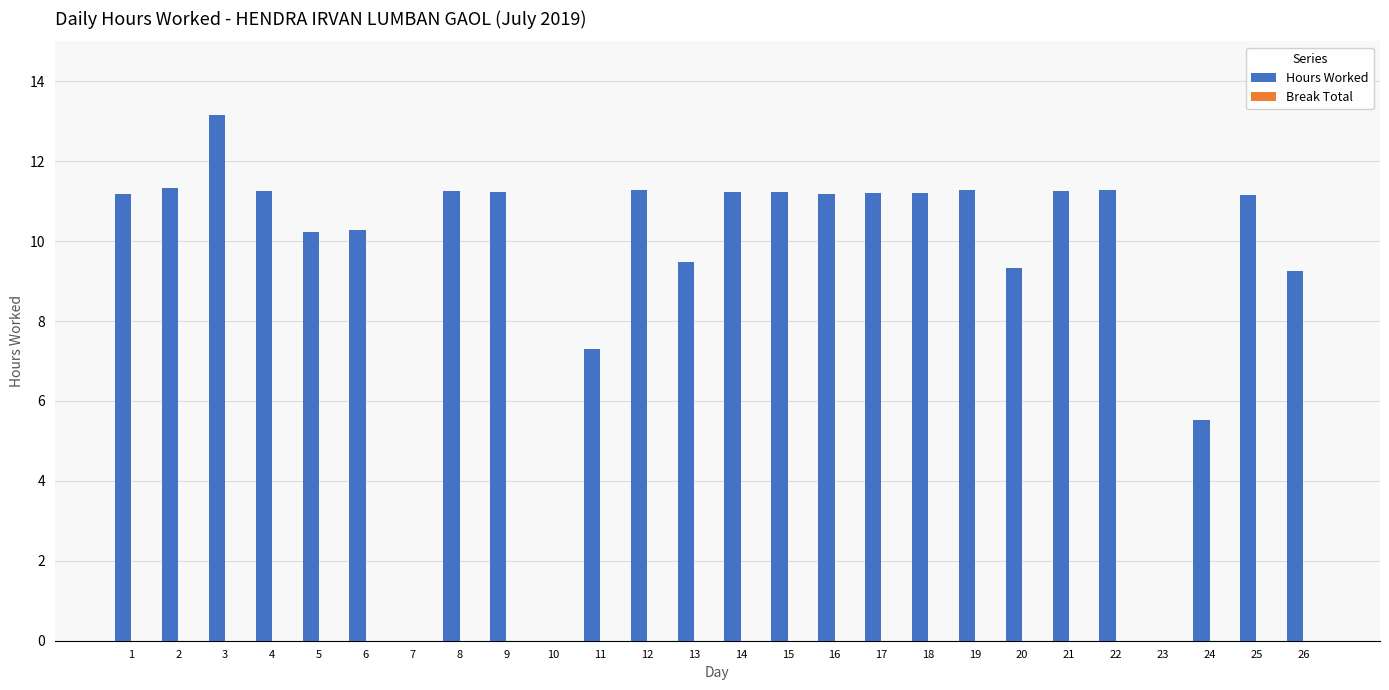

At which label is the value closest to 6?

24